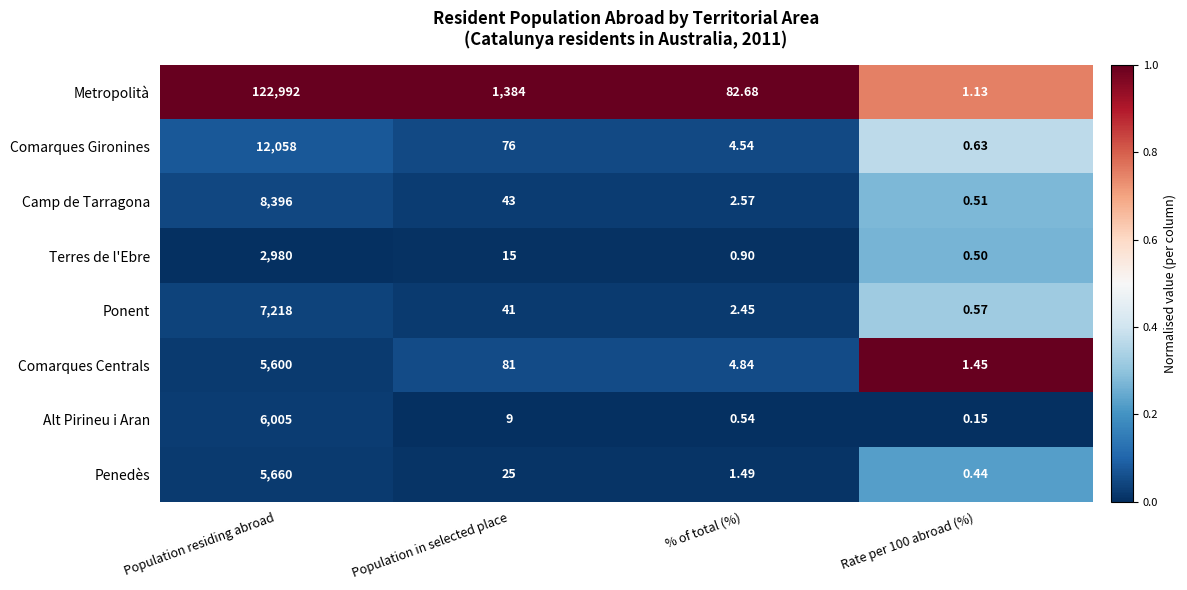

Between Population residing abroad and Rate per 100 abroad (%), which series saw the biggest shift?

Metropolità